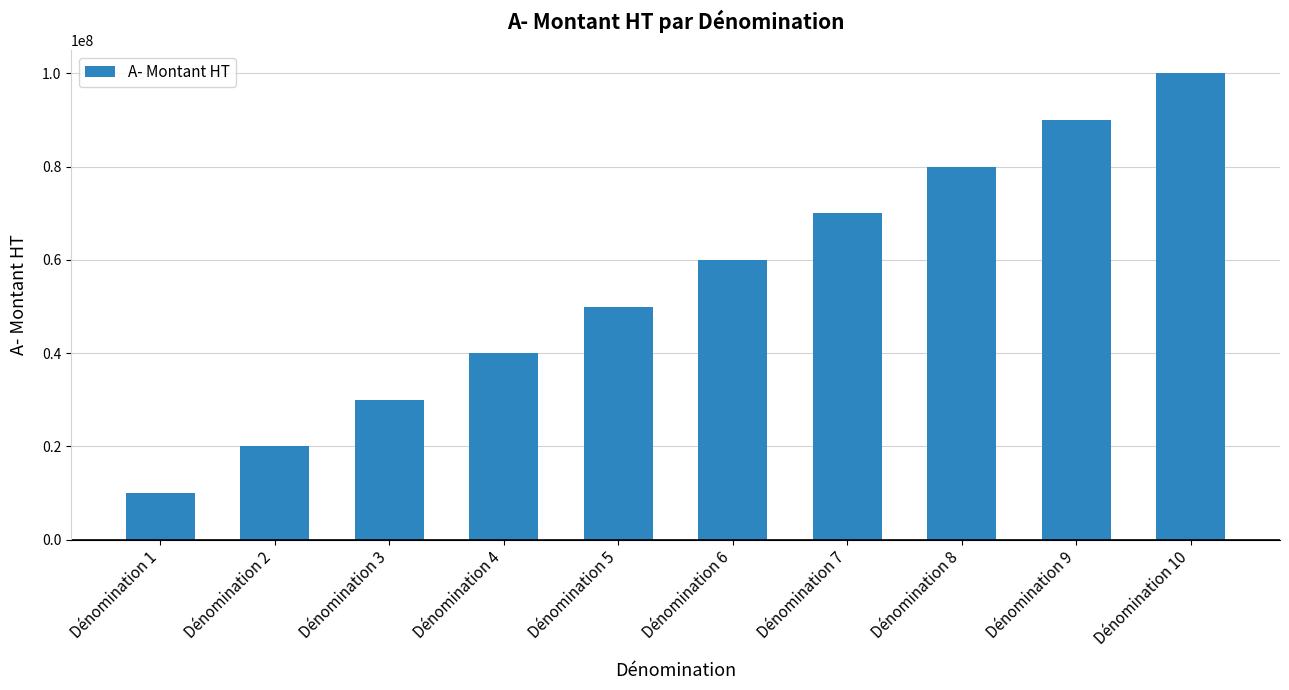

Reading left to right, transcribe all the data shown in this chart.

Dénomination 1=10000000	Dénomination 2=20000000	Dénomination 3=30000000	Dénomination 4=40000000	Dénomination 5=50000000	Dénomination 6=60000000	Dénomination 7=70000000	Dénomination 8=80000000	Dénomination 9=90000000	Dénomination 10=100000000